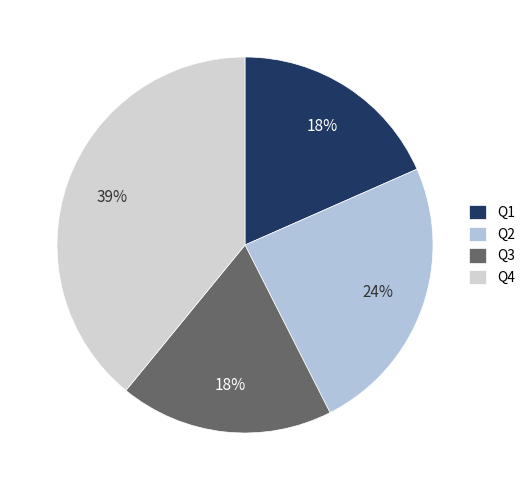

To the nearest percent, what is the difference between the largest and smallest slice percentages?

21%